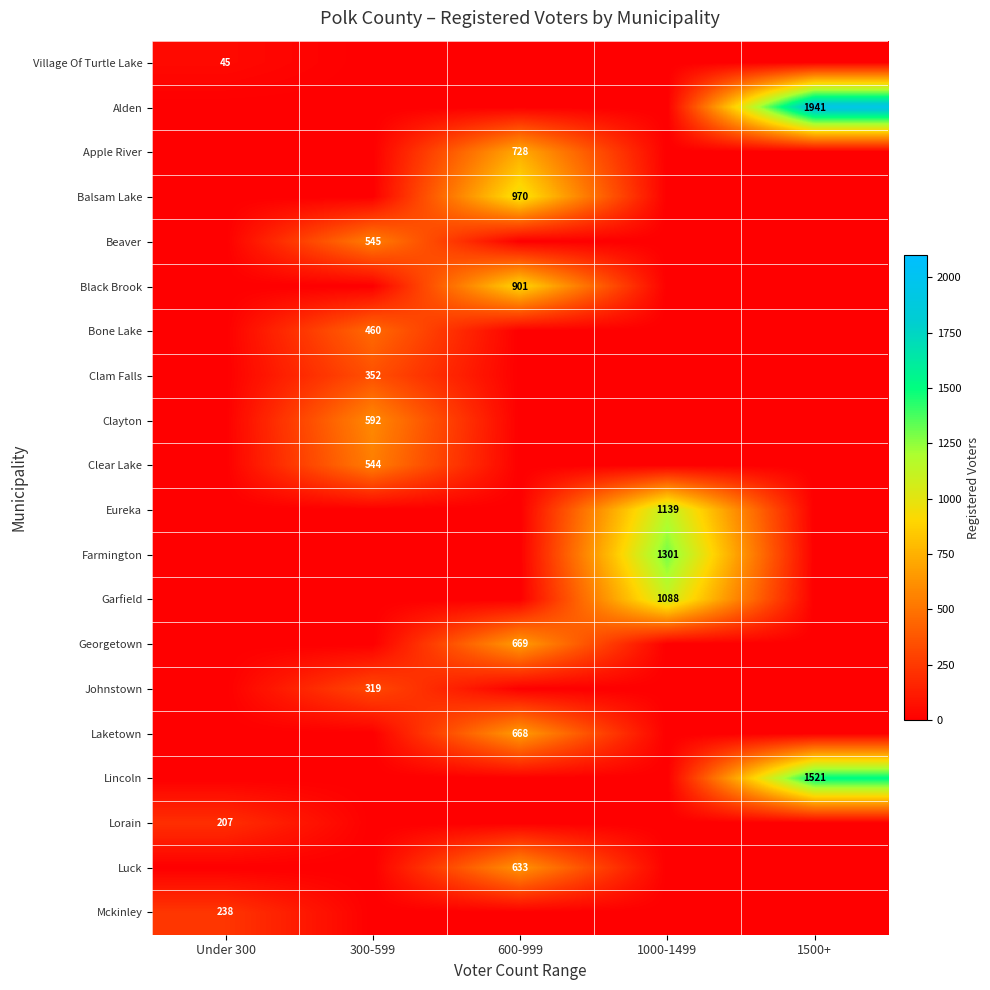

Is it true that Georgetown equals 1126 at 600-999?

False